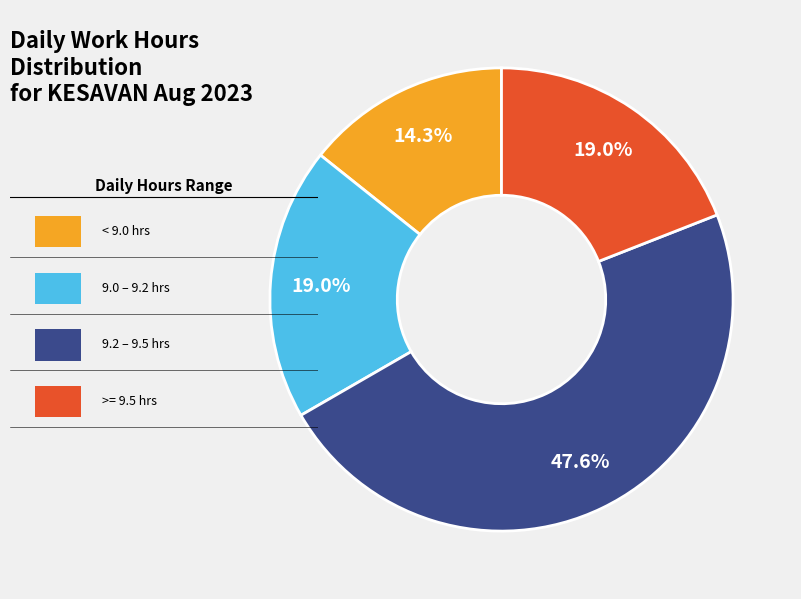

Does any single category account for the majority?

No